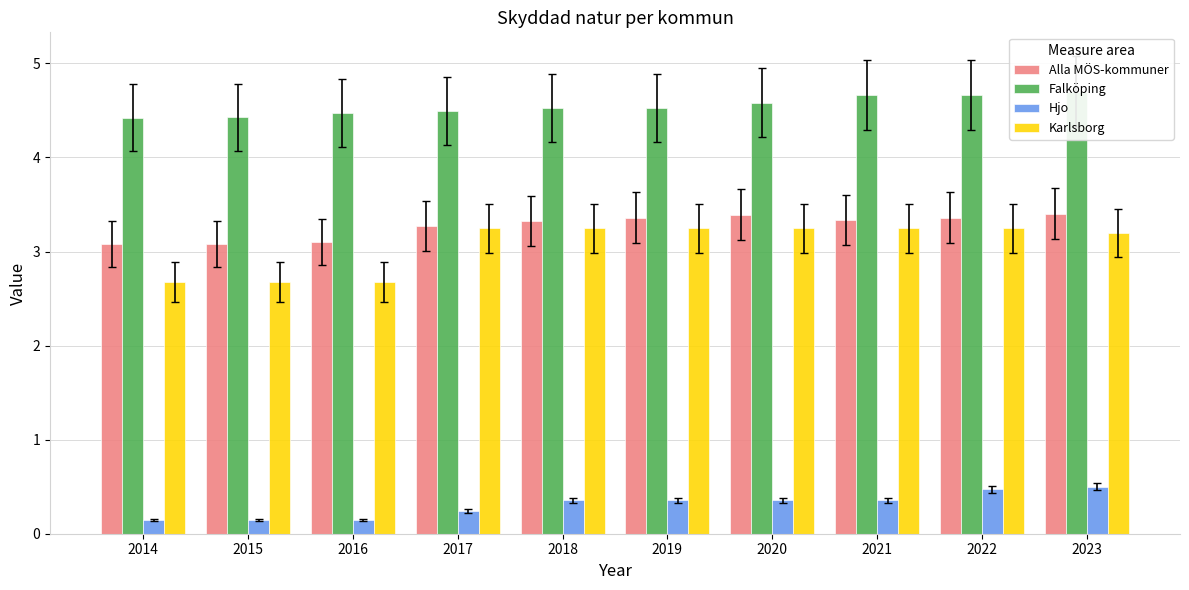

Which has a higher value, 2019 or 2022?

2022